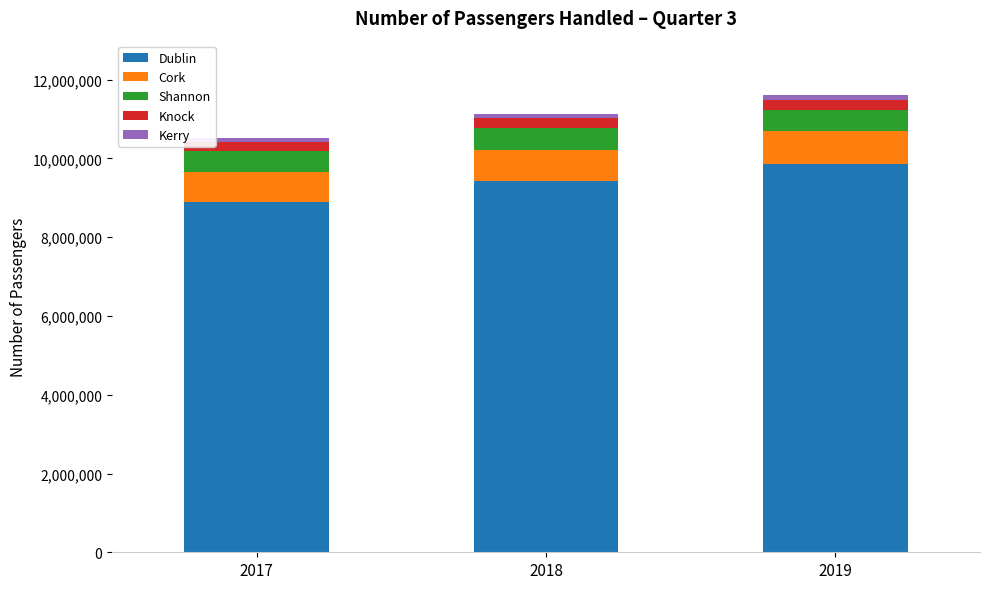

Rank the categories by Dublin value from highest to lowest.

2019, 2018, 2017